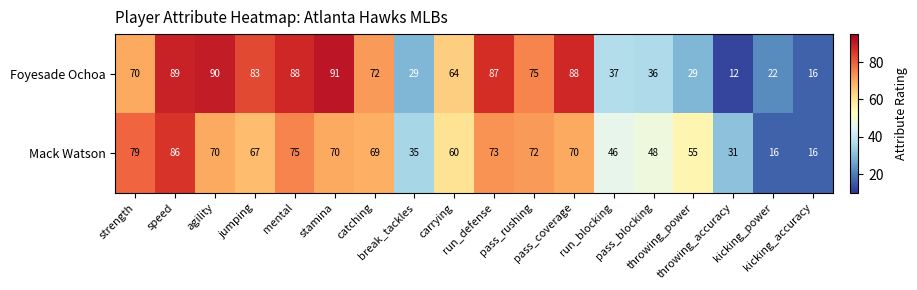

What is the difference between the maximum and minimum values in the Mack Watson series?

70